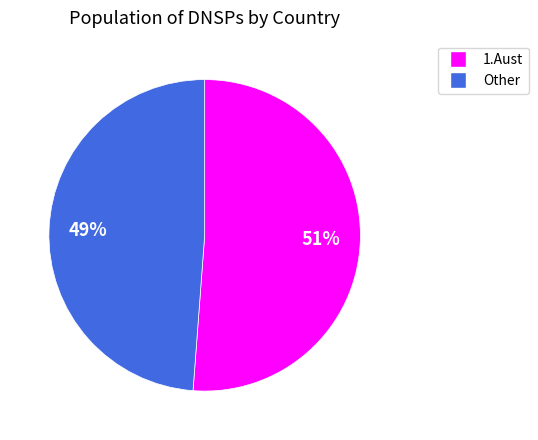

To the nearest percent, what is the difference between the largest and smallest slice percentages?

2%